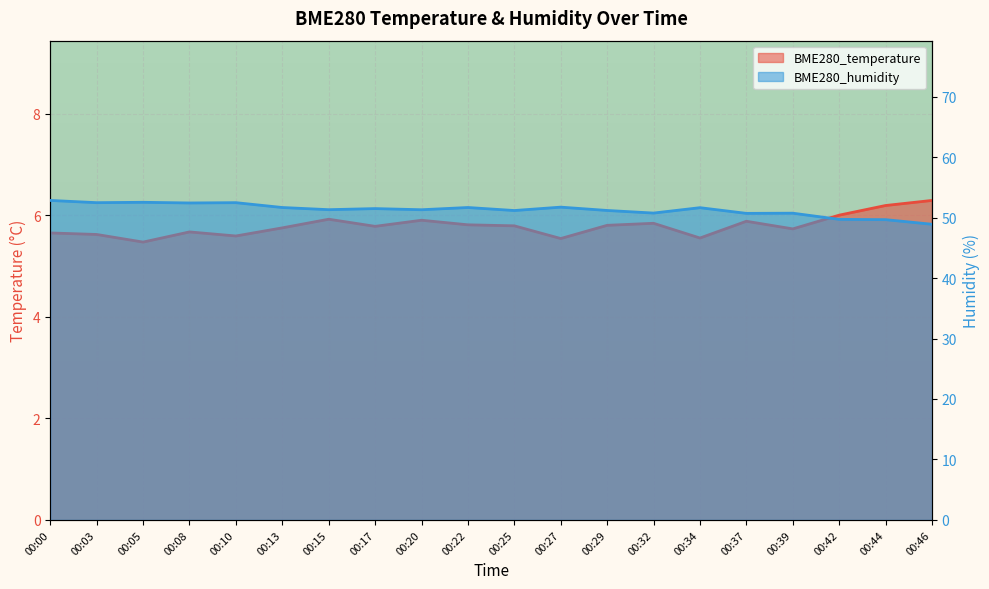

What is the difference between the maximum and minimum values in the BME280_humidity series?

3.9